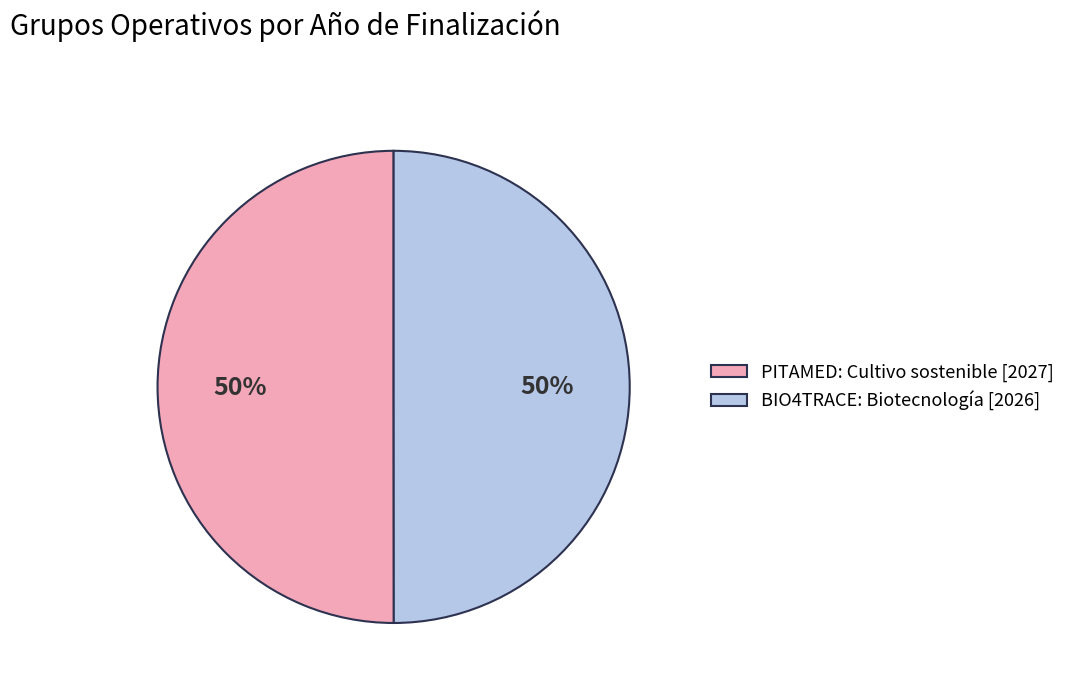

How many slices are in this pie chart?

2